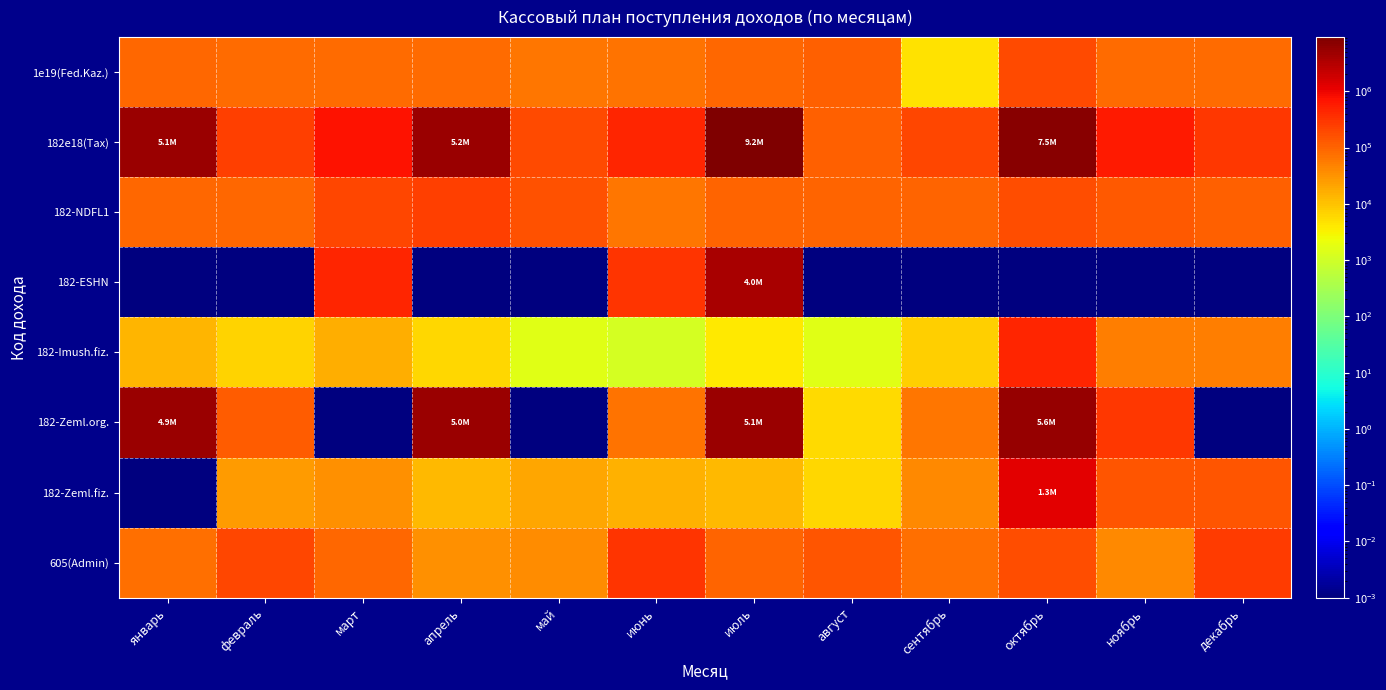

List the series in order of their peak value, lowest first.

1e19(Fed.Kaz.), 182-NDFL1, 605(Admin), 182-Imush.fiz., 182-Zeml.fiz., 182-ESHN, 182-Zeml.org., 182e18(Tax)